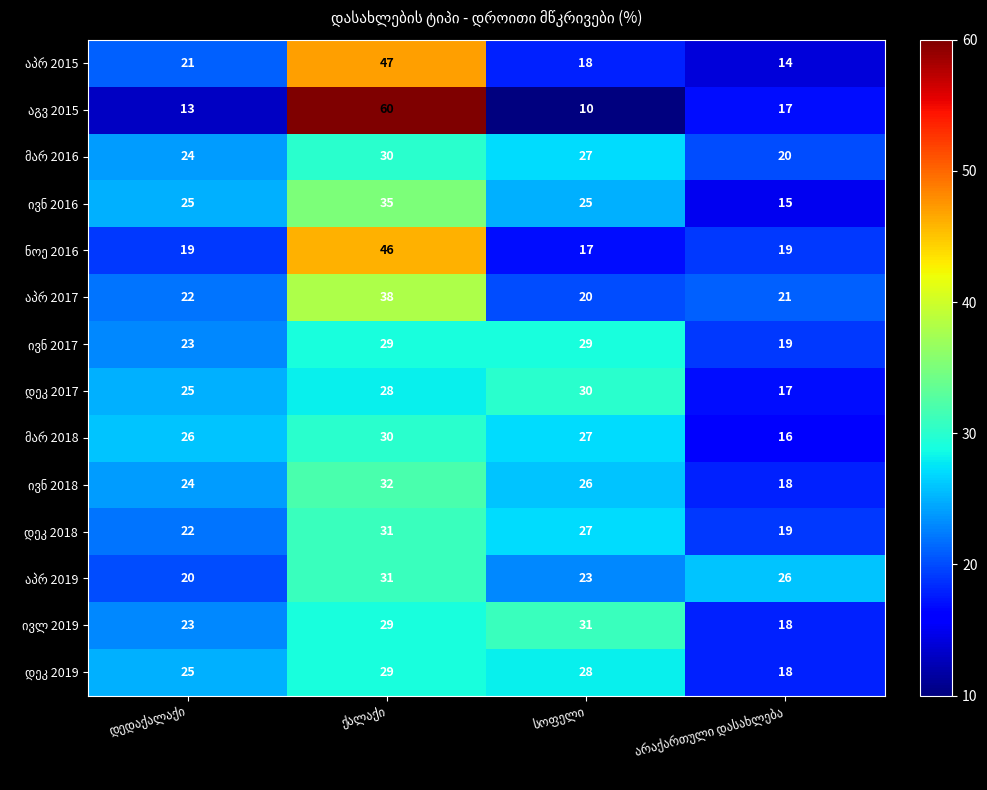

What is the smallest value displayed?

10